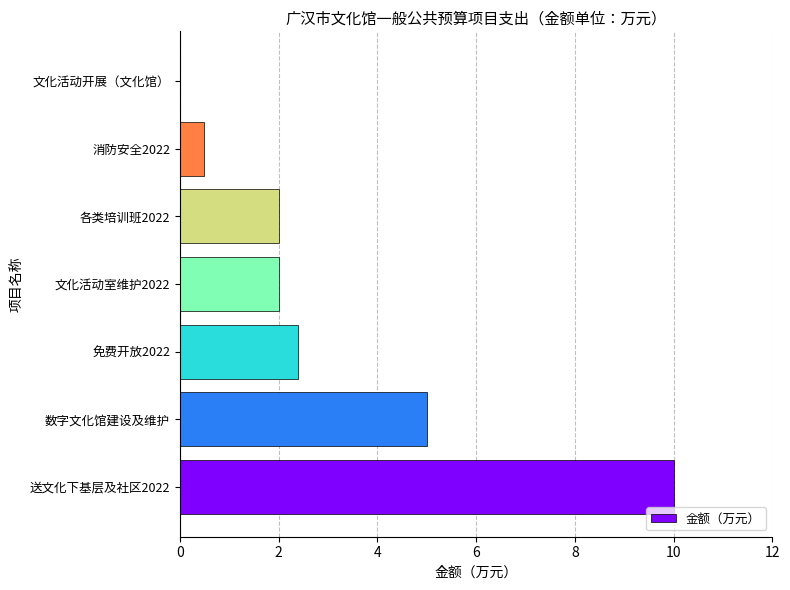

What is the change in value from 送文化下基层及社区2022 to 免费开放2022?

-7.6